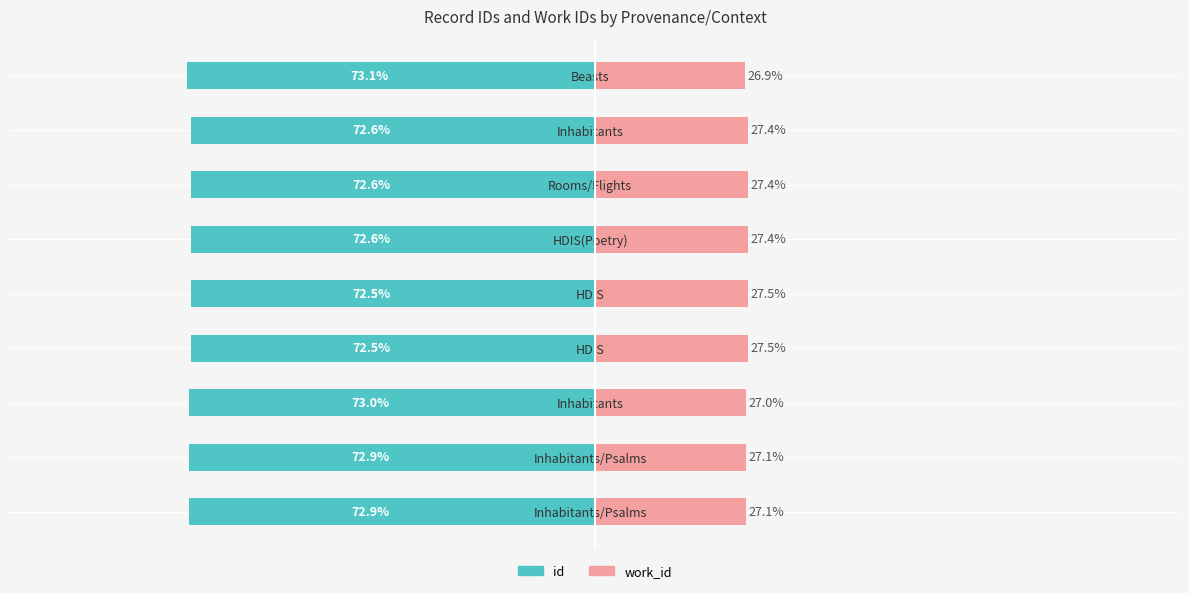

What is the sum of all work_id values?

245.4